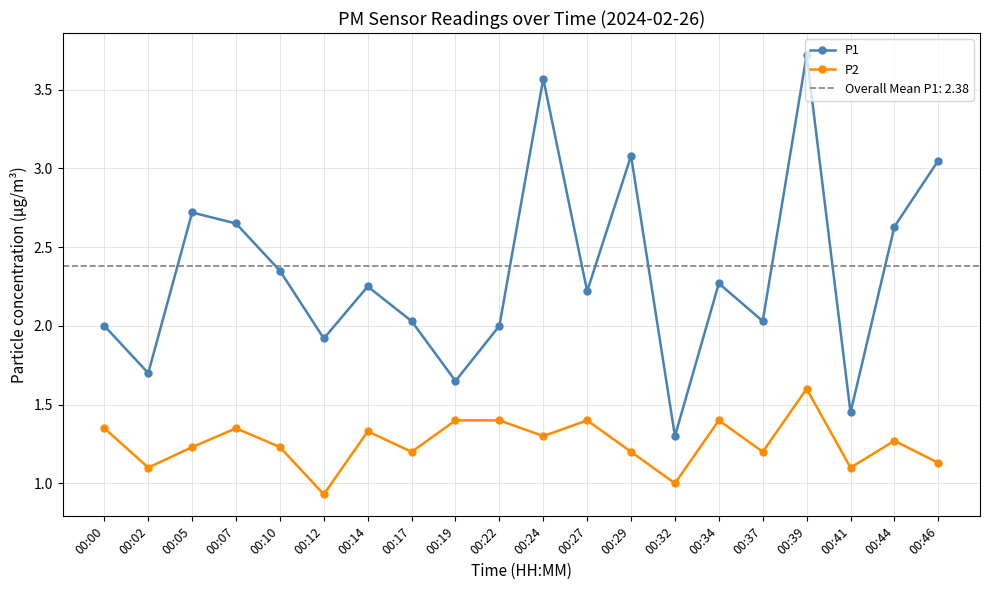

At how many categories does at least one series exceed 3?

4